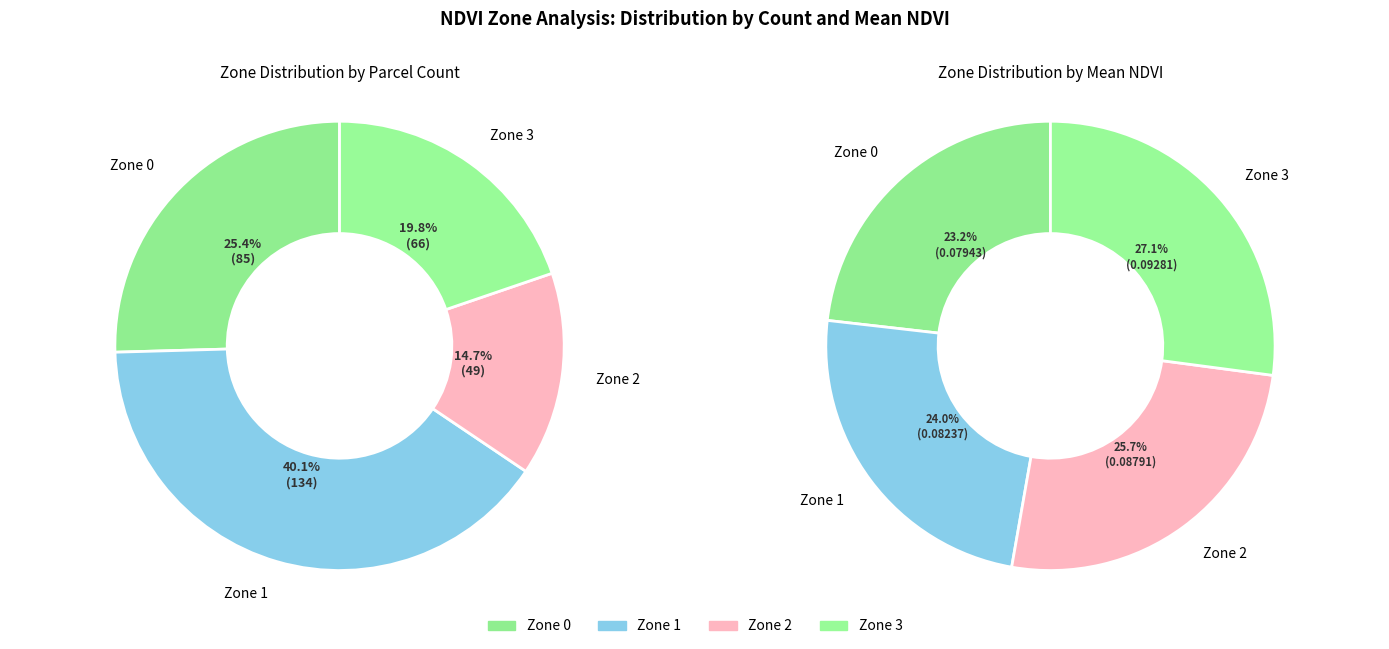

Does Zone 1 account for over 50% of the chart?

No